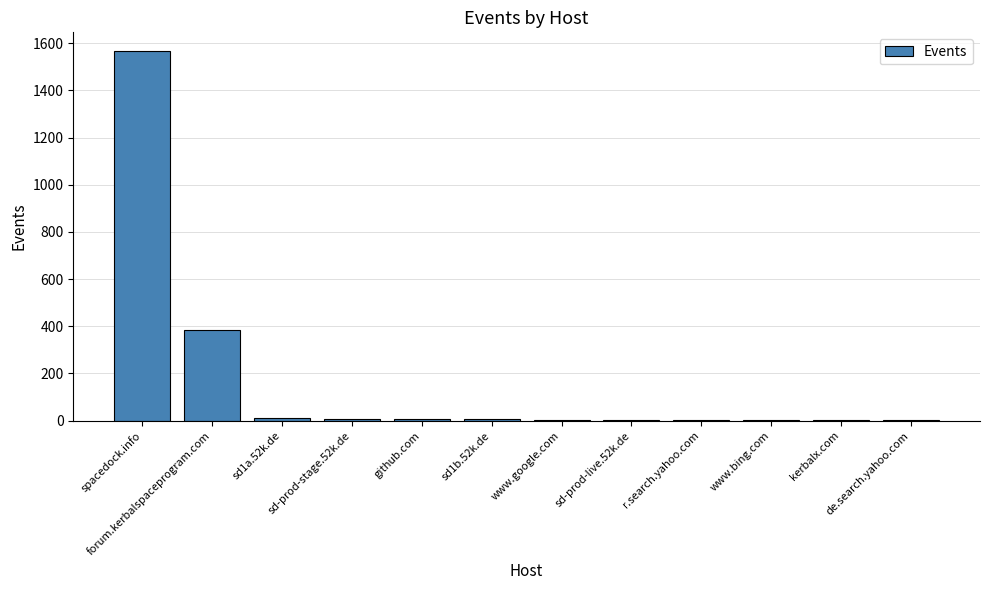

What is the sum of the values at de.search.yahoo.com and sd1a.52k.de?

12